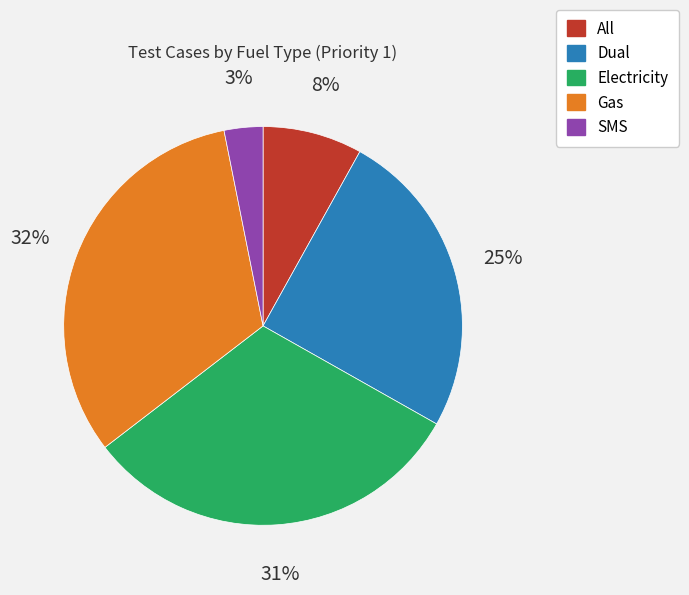

Count the number of slices in the pie.

5